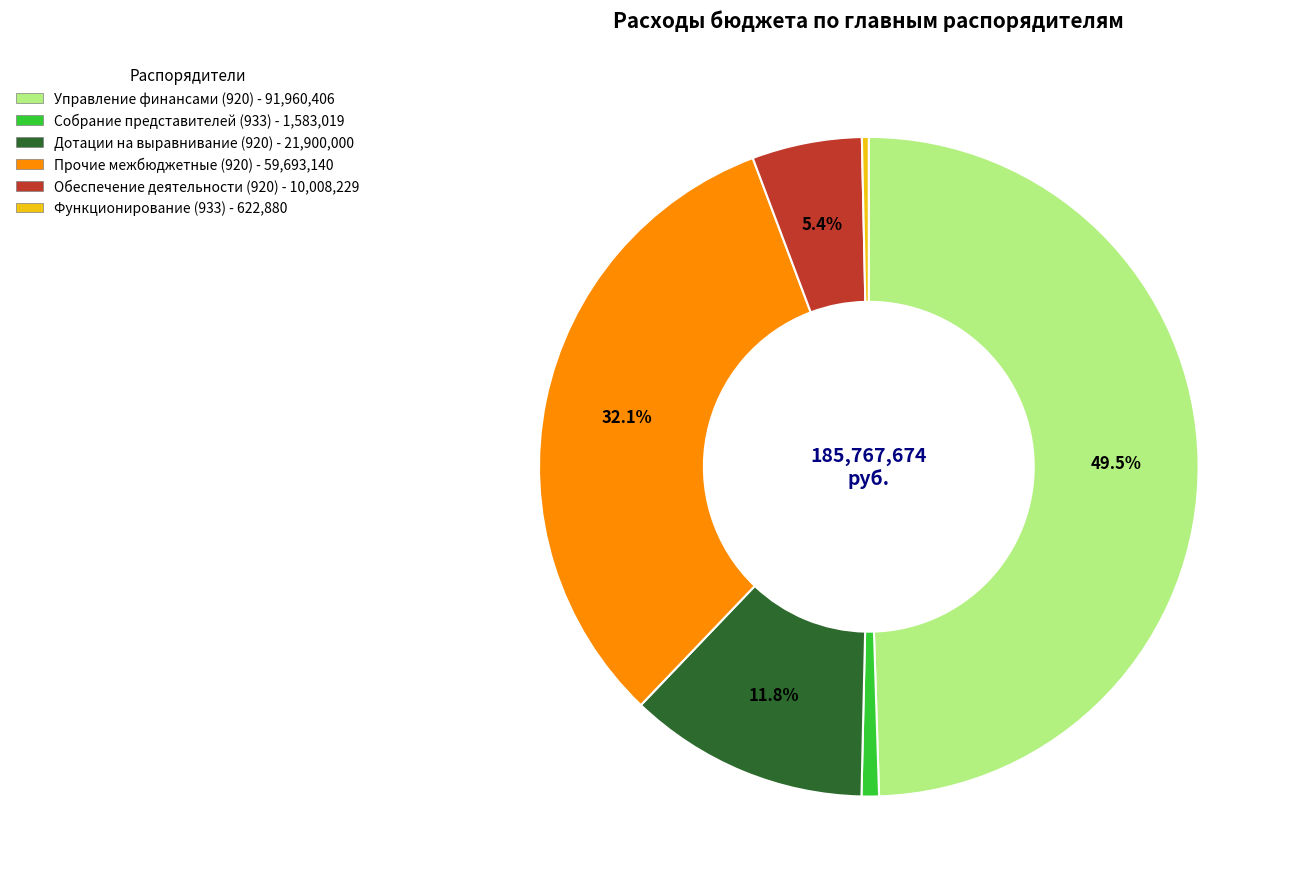

True or false: Управление финансами (920) accounts for 39% of the total.

False